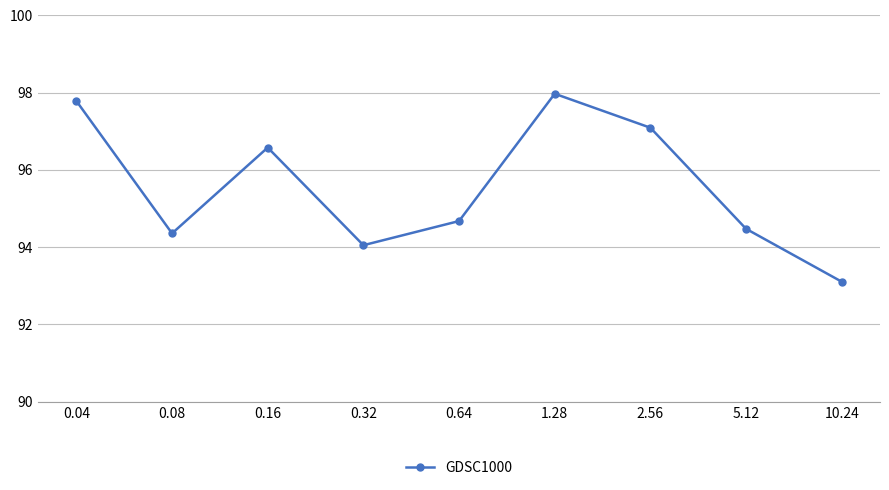

Reading right to left, what are all the values shown in this chart?

93.1	94.5	97.1	98.0	94.7	94.0	96.6	94.4	97.8